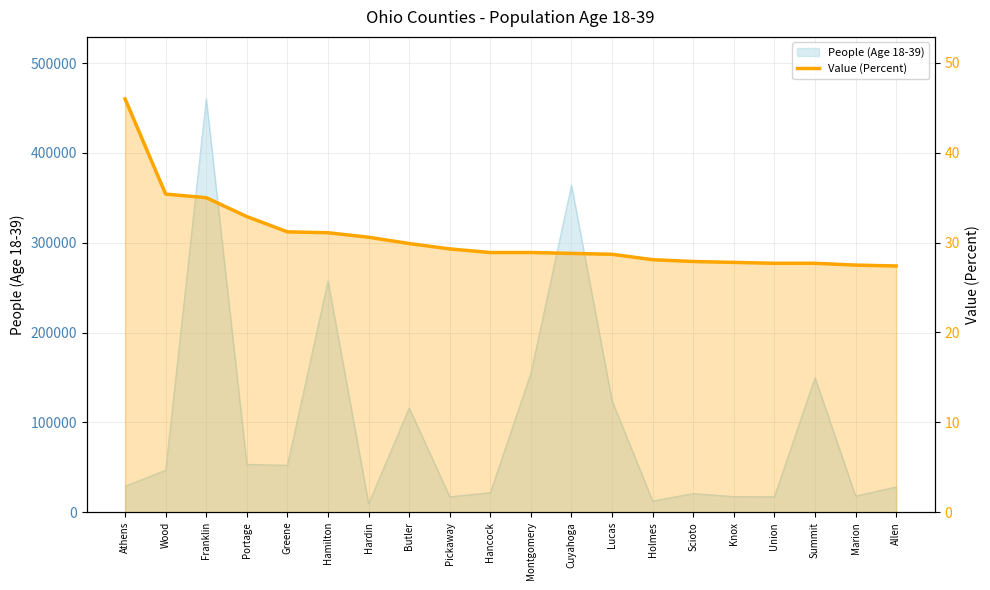

Count the number of values greater than 28.

14